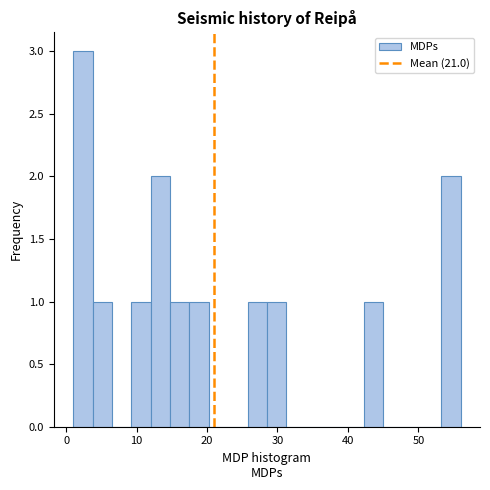

Around what value on the x-axis is the tallest bar? Give the approximate position of its centre, as read against the axis.

2